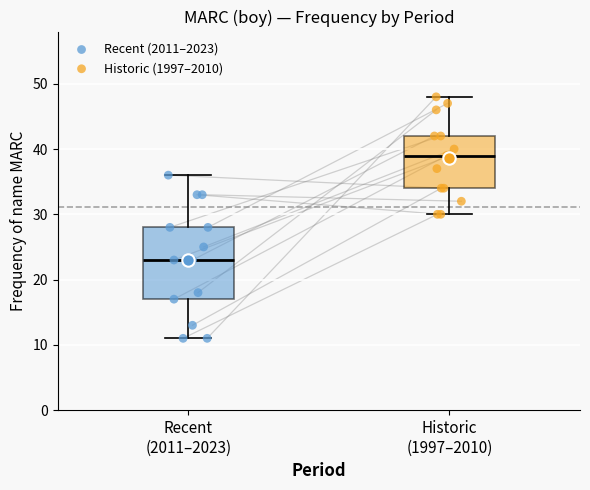

Which box's median line is the lowest?

Recent (2011–2023)